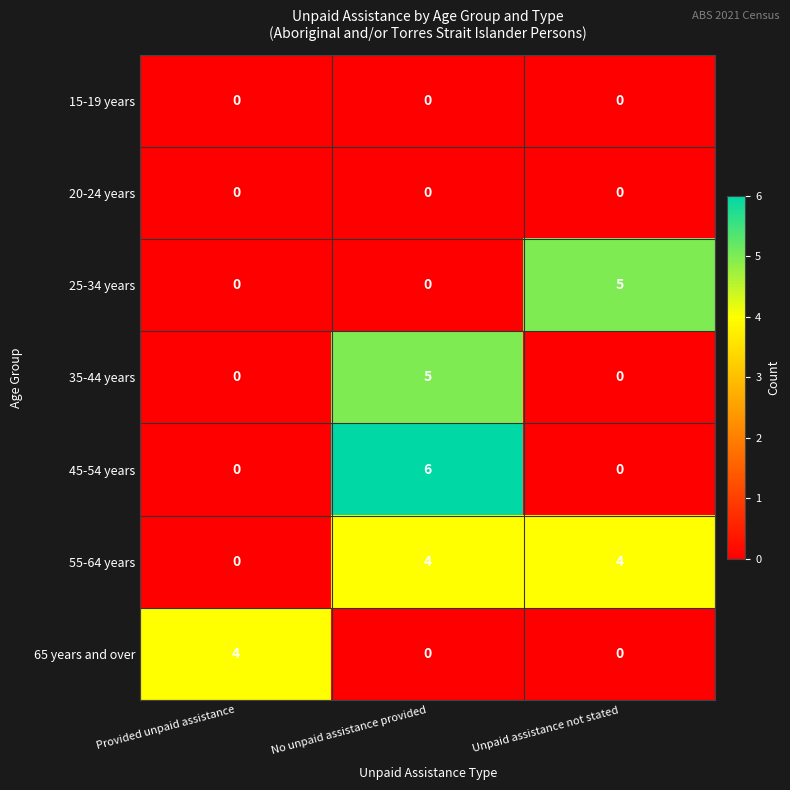

What is the spread (max minus min) of values at No unpaid assistance provided?

6